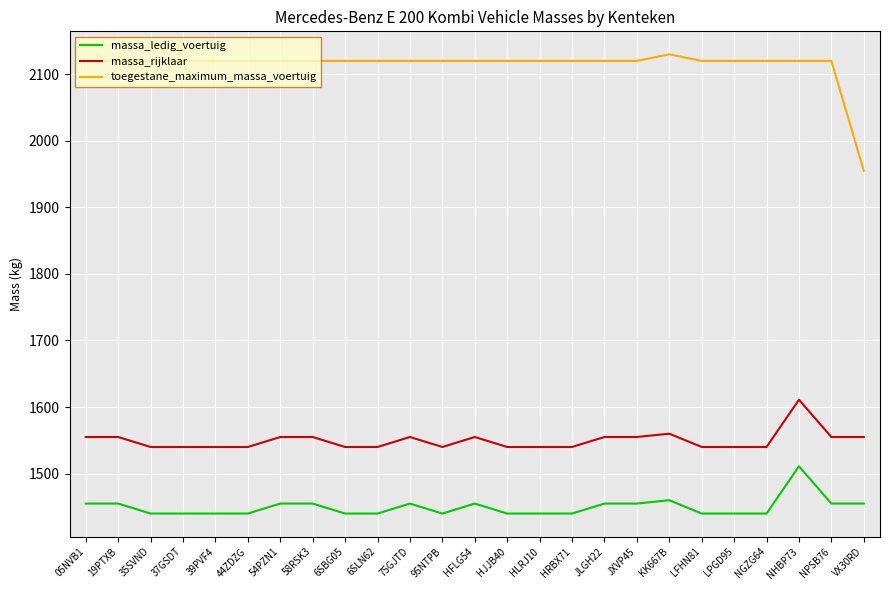

The toegestane_maximum_massa_voertuig series shows 1955 at VX30RD. True or false?

True